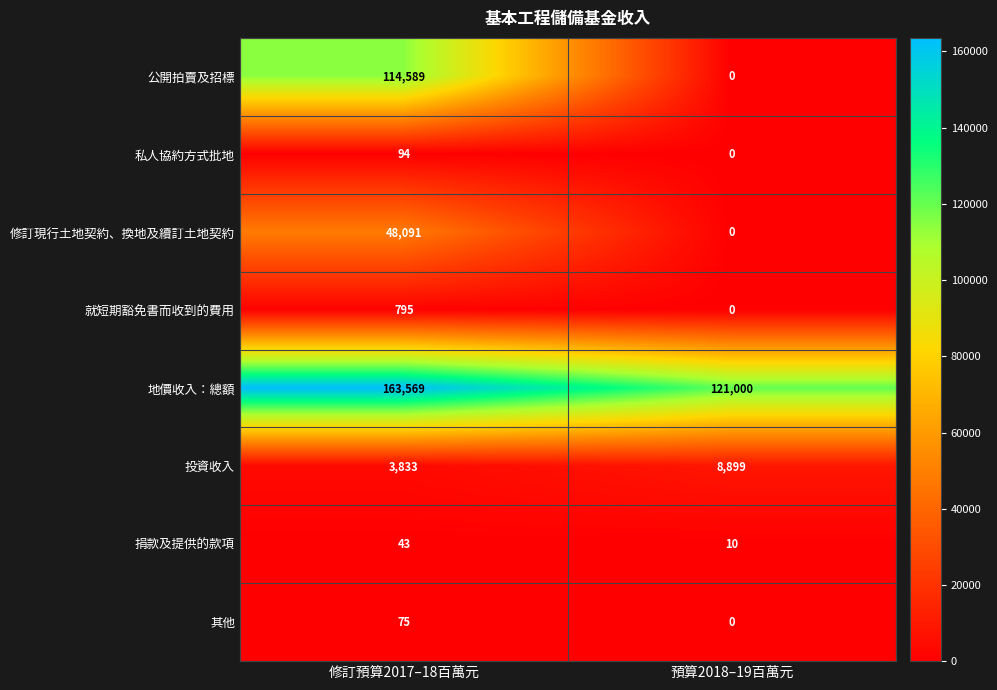

The 捐款及提供的款項 series shows 10 at 預算2018–19百萬元. True or false?

True